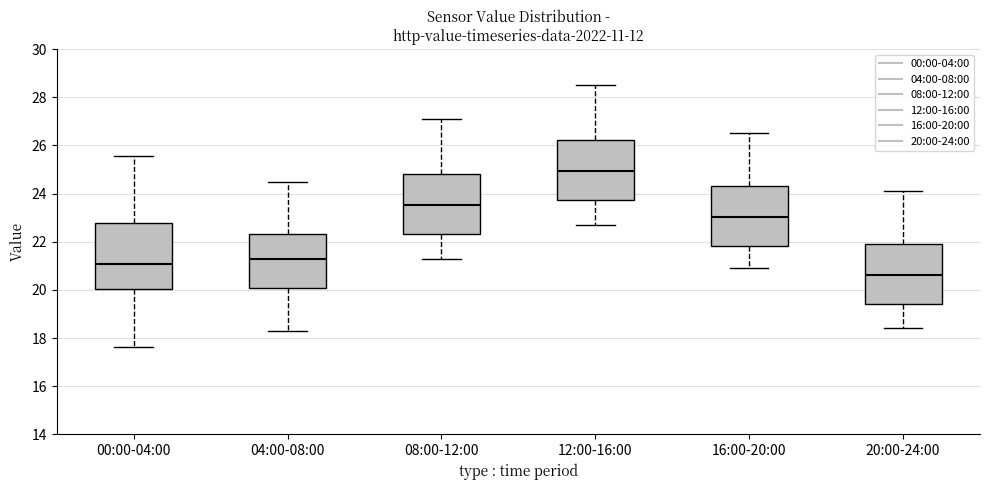

Where is the upper edge of the box for 16:00-20:00 on the y-axis? The values are not printed on the chart, so give them approximately, as read against the axis.

24.4